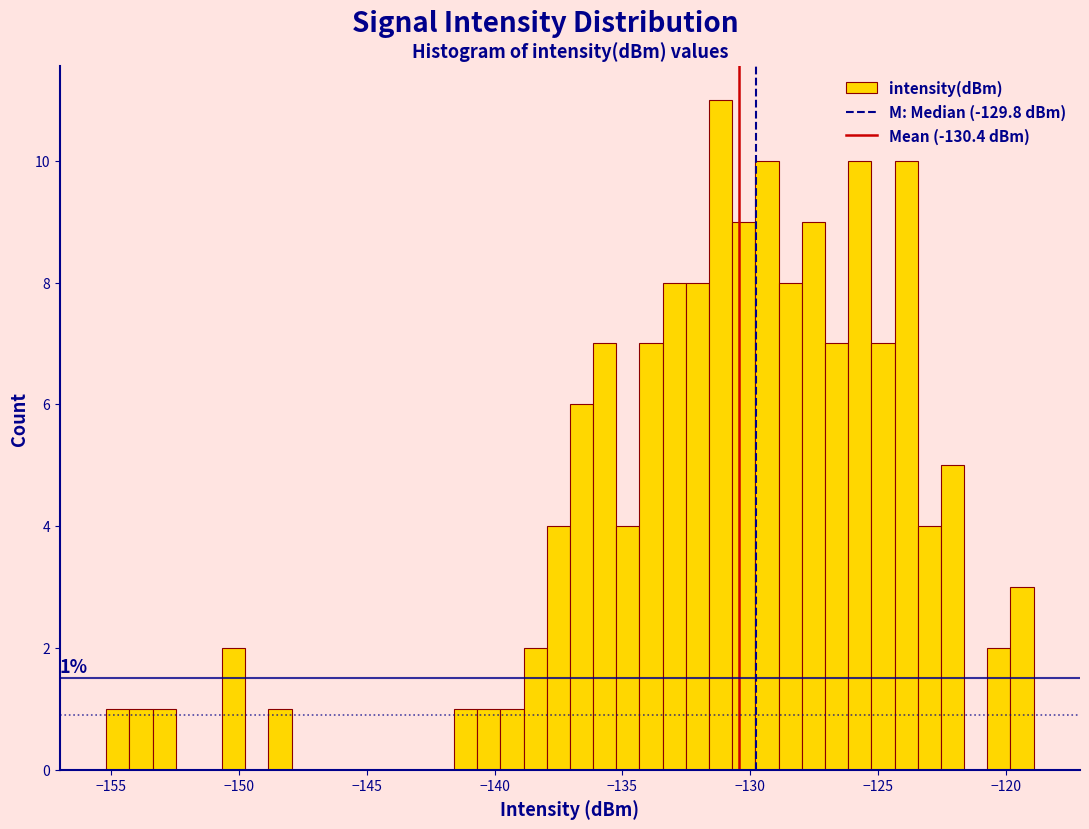

Around what value on the x-axis is the tallest bar? Give the approximate position of its centre, as read against the axis.

-131.0